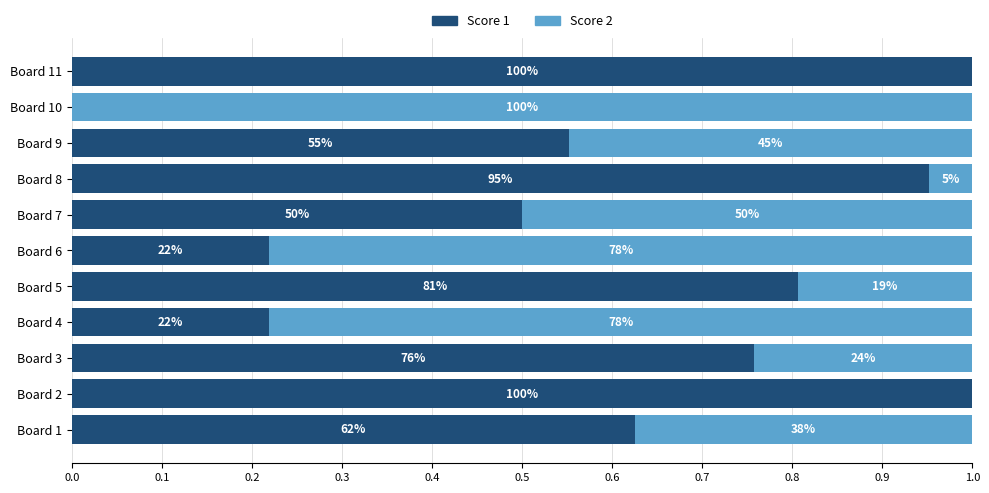

What is the sum of all Score 1 values?

6.6